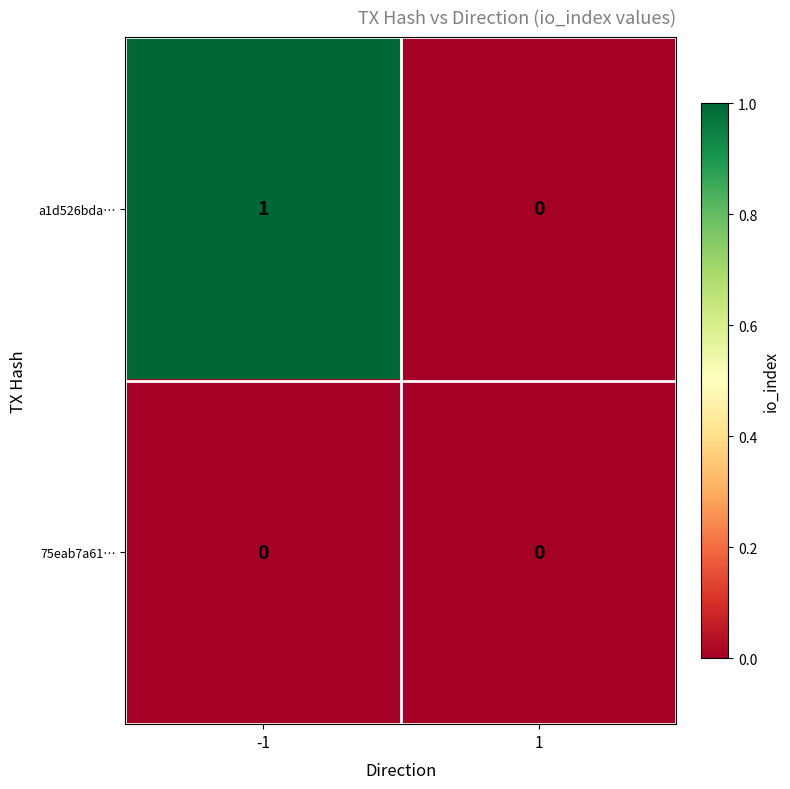

Is it true that a1d526bda… equals 1 at -1?

True